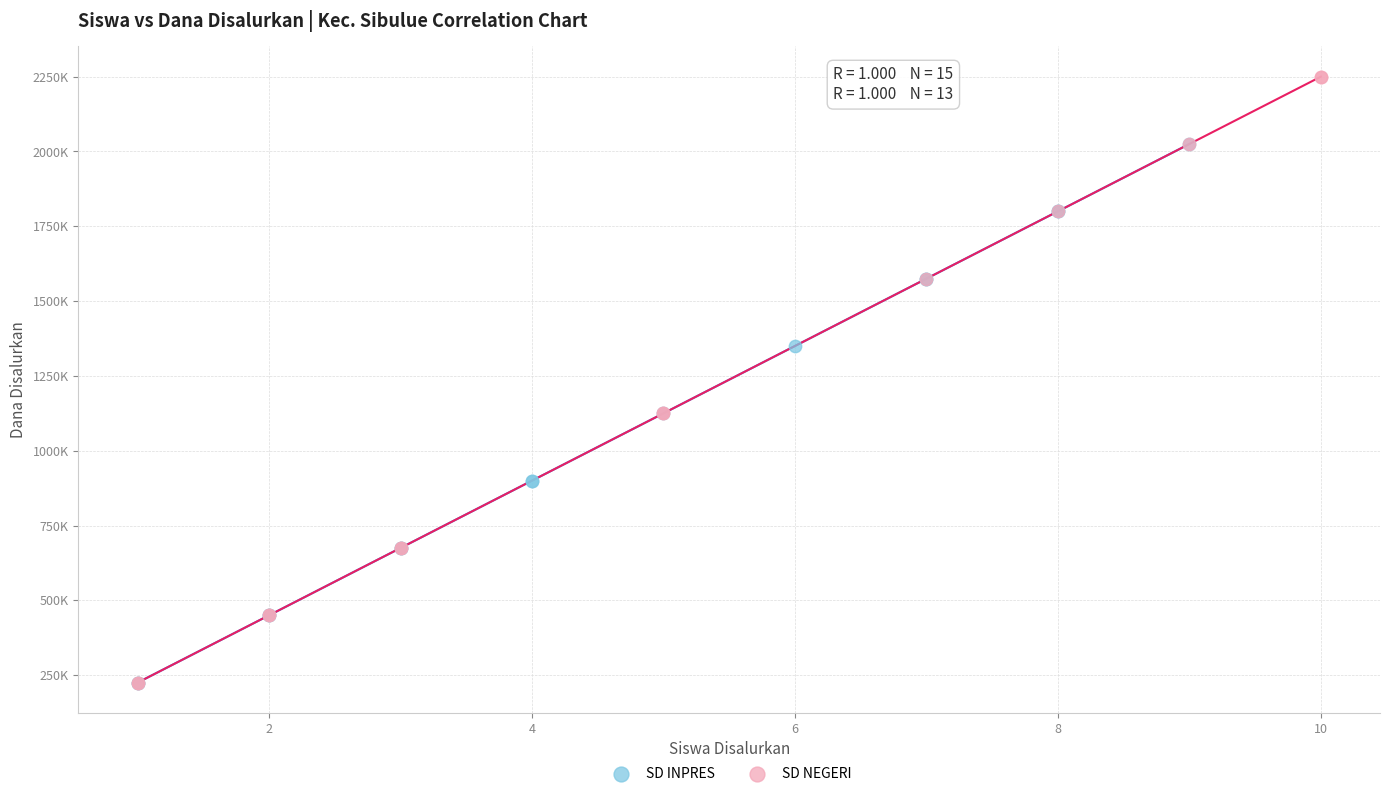

What are all the series names shown in the legend?

SD INPRES, SD NEGERI